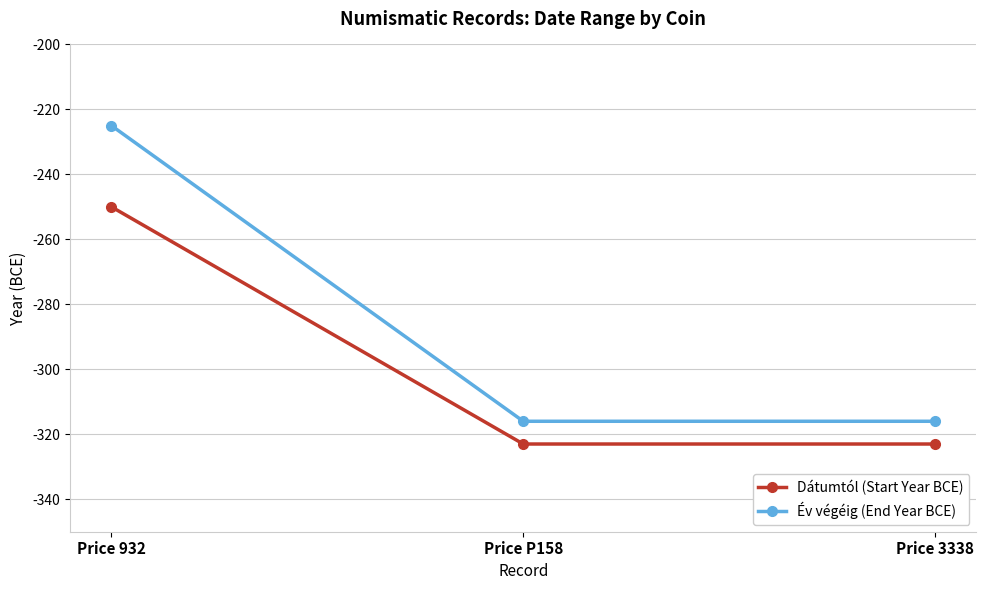

At which label does Dátumtól (Start Year BCE) reach its peak?

Price 932